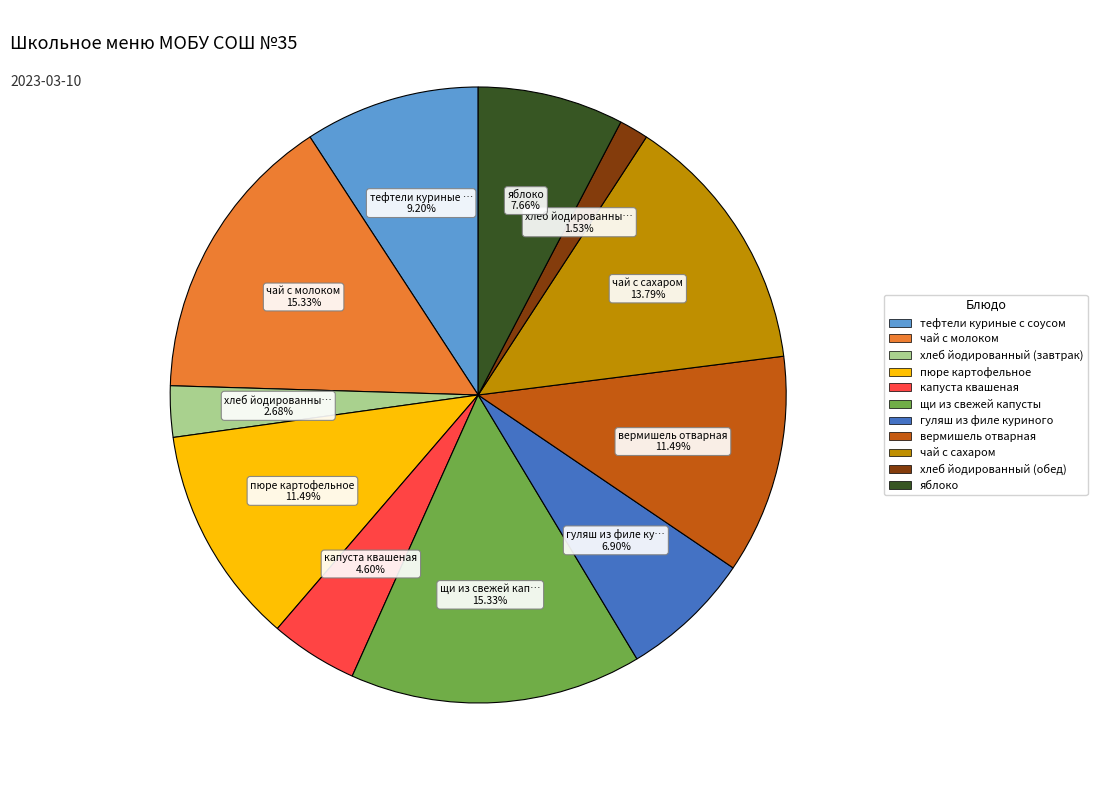

What is the total percentage of щи из свежей капусты and пюре картофельное?

26.8%